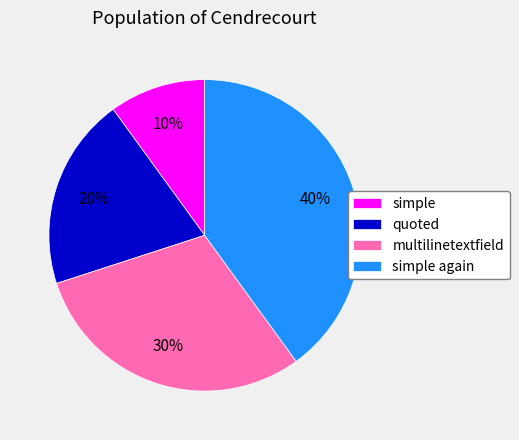

Between simple again and quoted, which is larger?

simple again